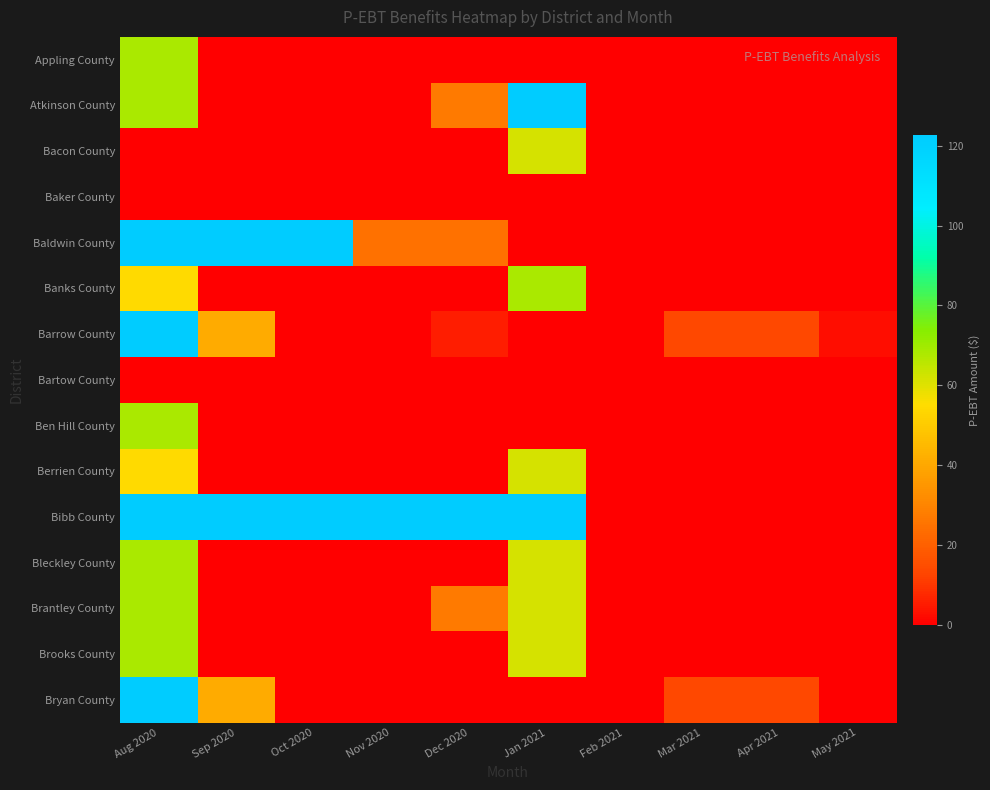

Reading left to right, transcribe all the data shown in this chart.

Appling County: Aug 2020=68.2	Sep 2020=0.0	Oct 2020=0.0	Nov 2020=0.0	Dec 2020=0.0	Jan 2021=0.0	Feb 2021=0.0	Mar 2021=0.0	Apr 2021=0.0	May 2021=0.0
Atkinson County: Aug 2020=68.2	Sep 2020=0.0	Oct 2020=0.0	Nov 2020=0.0	Dec 2020=27.3	Jan 2021=122.8	Feb 2021=0.0	Mar 2021=0.0	Apr 2021=0.0	May 2021=0.0
Bacon County: Aug 2020=0.0	Sep 2020=0.0	Oct 2020=0.0	Nov 2020=0.0	Dec 2020=0.0	Jan 2021=61.4	Feb 2021=0.0	Mar 2021=0.0	Apr 2021=0.0	May 2021=0.0
Baker County: Aug 2020=0.0	Sep 2020=0.0	Oct 2020=0.0	Nov 2020=0.0	Dec 2020=0.0	Jan 2021=0.0	Feb 2021=0.0	Mar 2021=0.0	Apr 2021=0.0	May 2021=0.0
Baldwin County: Aug 2020=122.8	Sep 2020=122.8	Oct 2020=122.8	Nov 2020=24.6	Dec 2020=24.6	Jan 2021=0.0	Feb 2021=0.0	Mar 2021=0.0	Apr 2021=0.0	May 2021=0.0
Banks County: Aug 2020=54.6	Sep 2020=0.0	Oct 2020=0.0	Nov 2020=0.0	Dec 2020=0.0	Jan 2021=68.2	Feb 2021=0.0	Mar 2021=0.0	Apr 2021=0.0	May 2021=0.0
Barrow County: Aug 2020=122.8	Sep 2020=40.9	Oct 2020=0.0	Nov 2020=0.0	Dec 2020=5.7	Jan 2021=0.0	Feb 2021=0.0	Mar 2021=13.6	Apr 2021=13.6	May 2021=2.7
Bartow County: Aug 2020=0.0	Sep 2020=0.0	Oct 2020=0.0	Nov 2020=0.0	Dec 2020=0.0	Jan 2021=0.0	Feb 2021=0.0	Mar 2021=0.0	Apr 2021=0.0	May 2021=0.0
Ben Hill County: Aug 2020=68.2	Sep 2020=0.0	Oct 2020=0.0	Nov 2020=0.0	Dec 2020=0.0	Jan 2021=0.0	Feb 2021=0.0	Mar 2021=0.0	Apr 2021=0.0	May 2021=0.0
Berrien County: Aug 2020=54.6	Sep 2020=0.0	Oct 2020=0.0	Nov 2020=0.0	Dec 2020=0.0	Jan 2021=61.4	Feb 2021=0.0	Mar 2021=0.0	Apr 2021=0.0	May 2021=0.0
Bibb County: Aug 2020=122.8	Sep 2020=122.8	Oct 2020=122.8	Nov 2020=122.8	Dec 2020=122.8	Jan 2021=122.8	Feb 2021=0.0	Mar 2021=0.0	Apr 2021=0.0	May 2021=0.0
Bleckley County: Aug 2020=68.2	Sep 2020=0.0	Oct 2020=0.0	Nov 2020=0.0	Dec 2020=0.0	Jan 2021=61.4	Feb 2021=0.0	Mar 2021=0.0	Apr 2021=0.0	May 2021=0.0
Brantley County: Aug 2020=68.2	Sep 2020=0.0	Oct 2020=0.0	Nov 2020=0.0	Dec 2020=27.3	Jan 2021=61.4	Feb 2021=0.0	Mar 2021=0.0	Apr 2021=0.0	May 2021=0.0
Brooks County: Aug 2020=68.2	Sep 2020=0.0	Oct 2020=0.0	Nov 2020=0.0	Dec 2020=0.0	Jan 2021=61.4	Feb 2021=0.0	Mar 2021=0.0	Apr 2021=0.0	May 2021=0.0
Bryan County: Aug 2020=122.8	Sep 2020=40.9	Oct 2020=0.0	Nov 2020=0.0	Dec 2020=0.0	Jan 2021=0.0	Feb 2021=0.0	Mar 2021=13.6	Apr 2021=13.6	May 2021=0.0